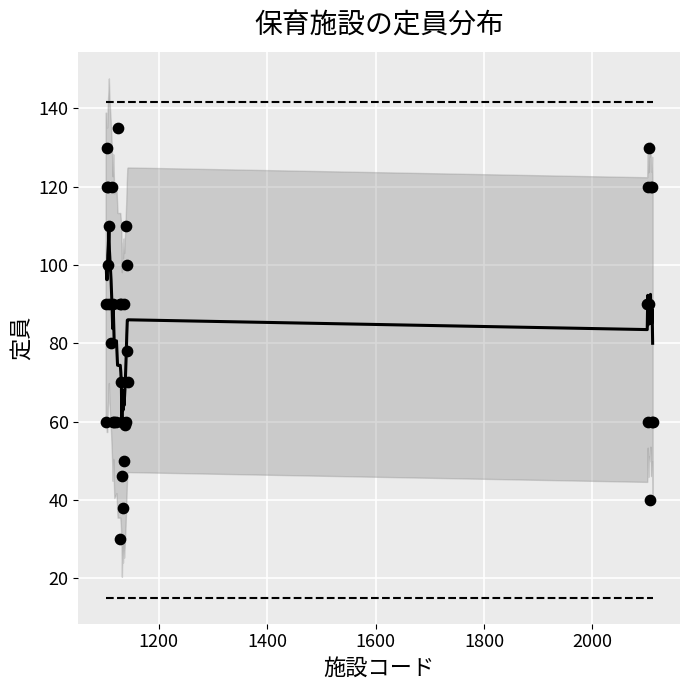

What Y value in the scatter plot is closest to 82?

80